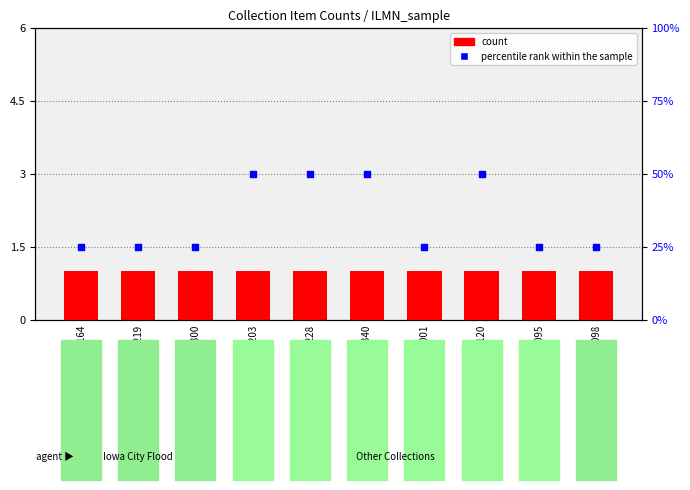

Which series has the largest Y range (max minus min)?

percentile rank within the sample